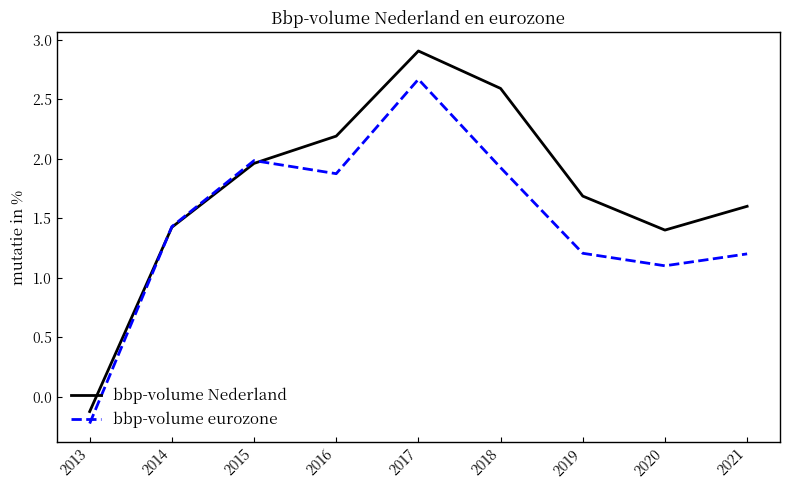

Which category has the highest value across all series?

2017